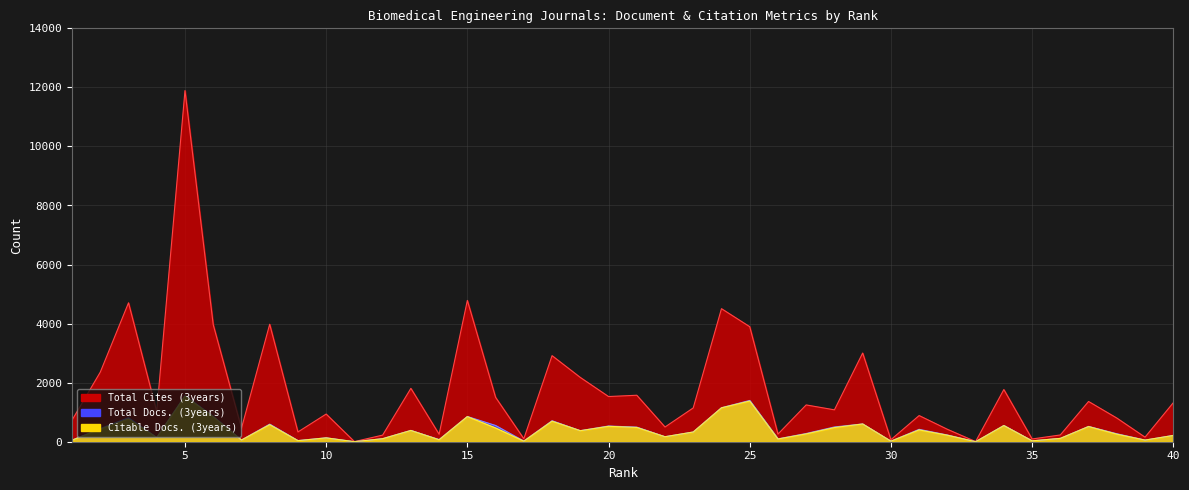

Which has a higher value, 12 or 16?

16